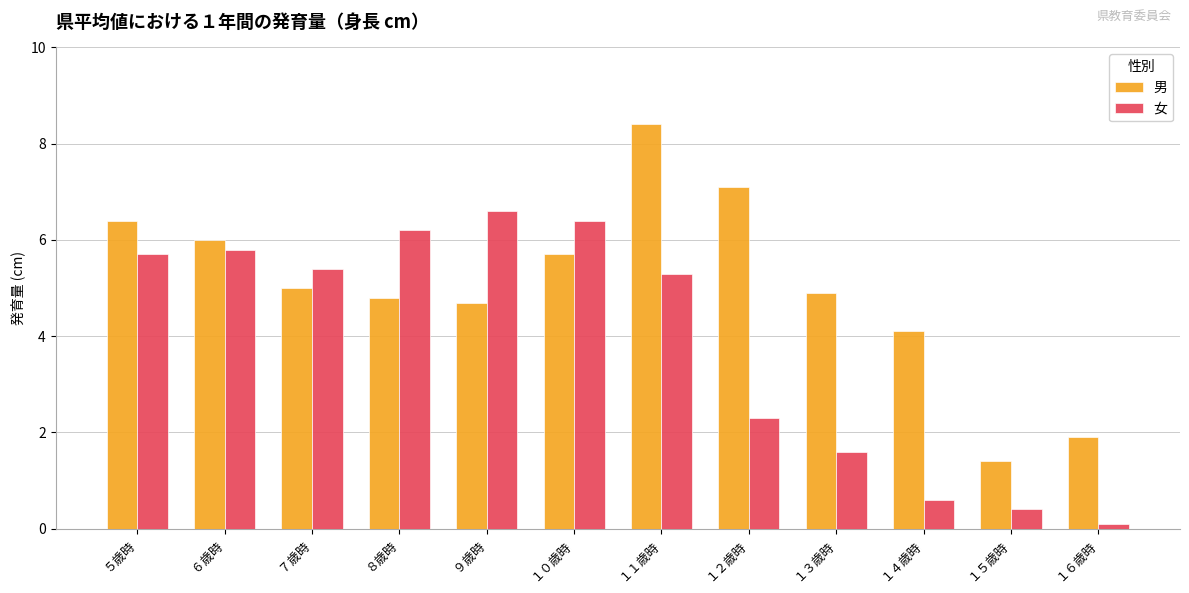

What is the smallest value displayed?

0.1